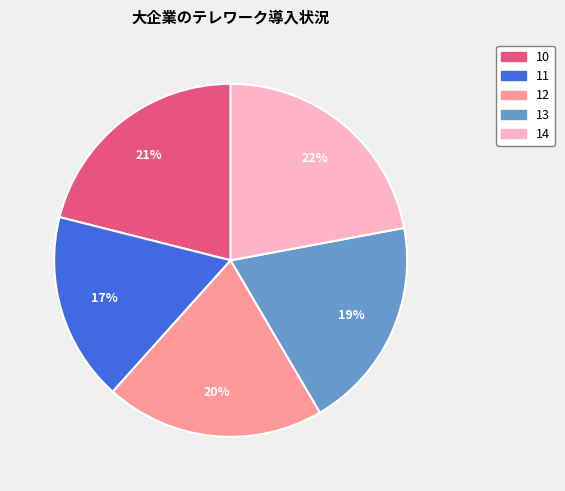

To the nearest percent, what is the average slice percentage?

20%